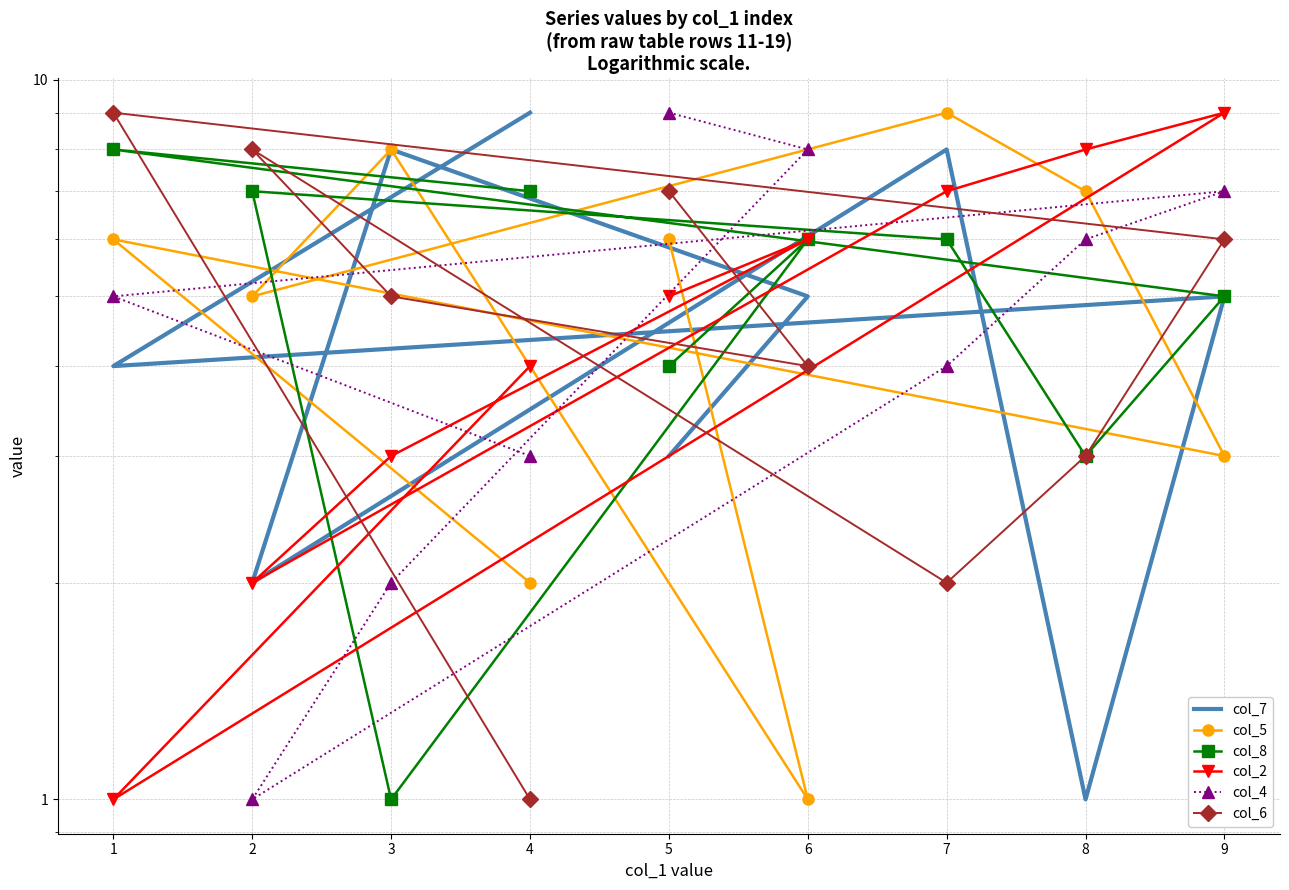

The value of col_7 at 7 is 2. True or false?

False